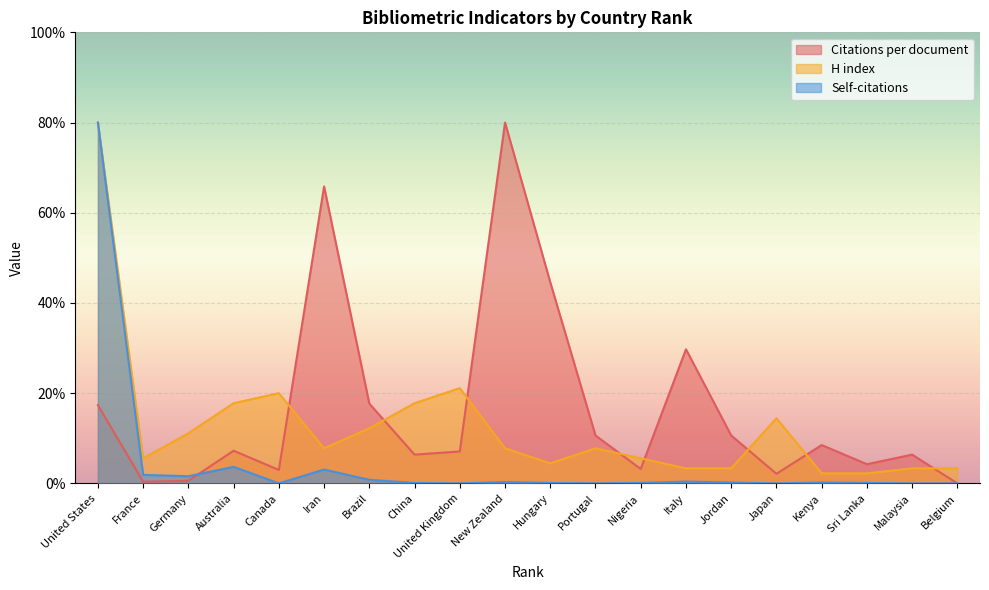

What are all the series names shown in the legend?

Citations per document, H index, Self-citations